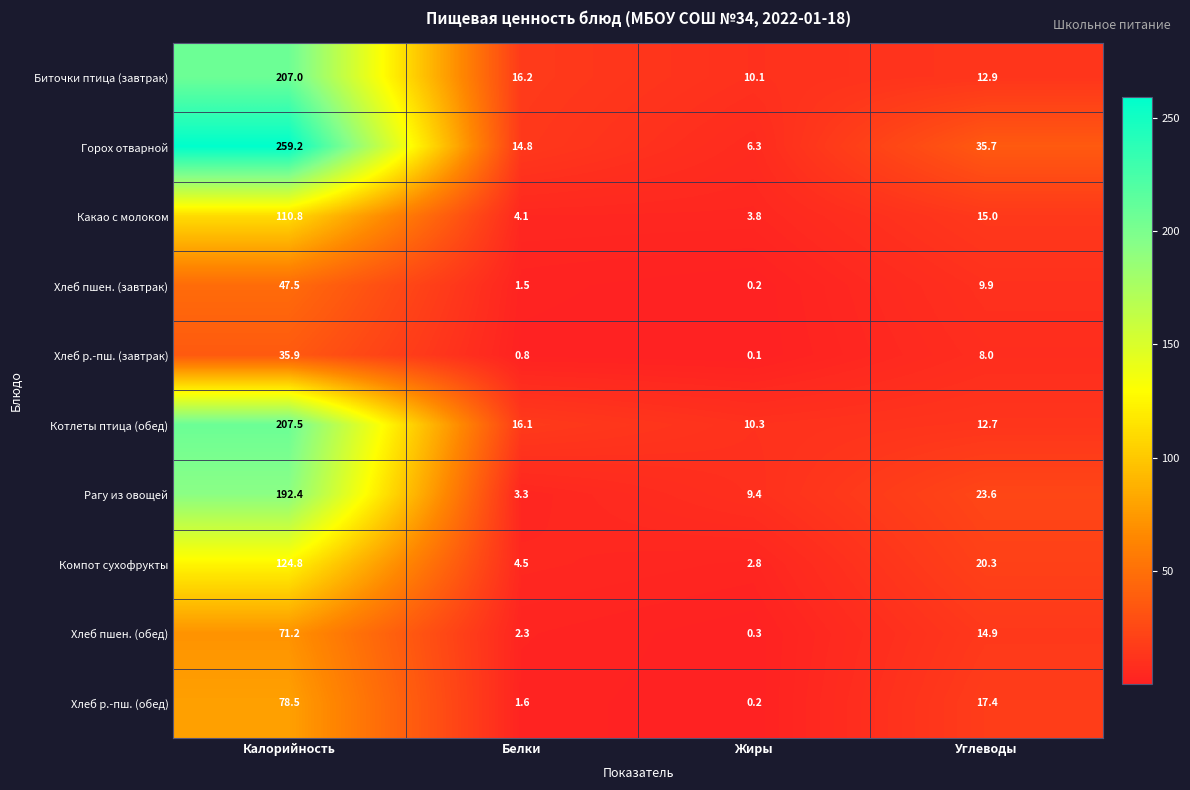

At which label does Котлеты птица (обед) first exceed 16?

Калорийность